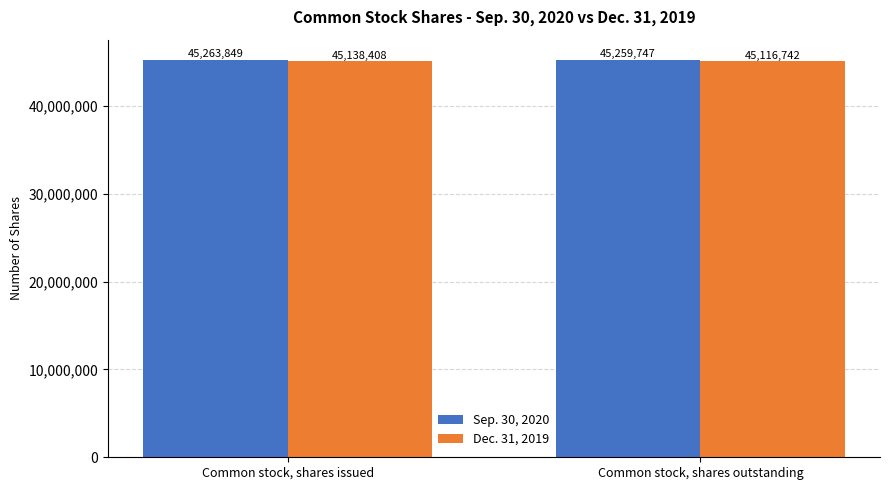

How many values in the Sep. 30, 2020 series are below 45263849?

1